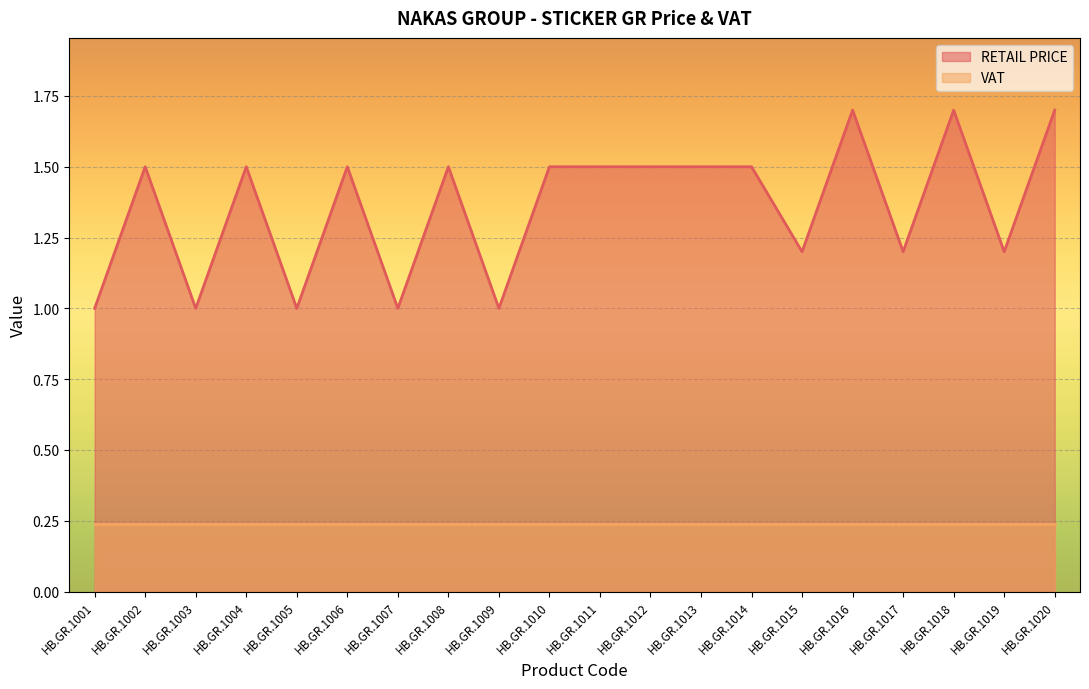

How many values are between 1 and 2?

20